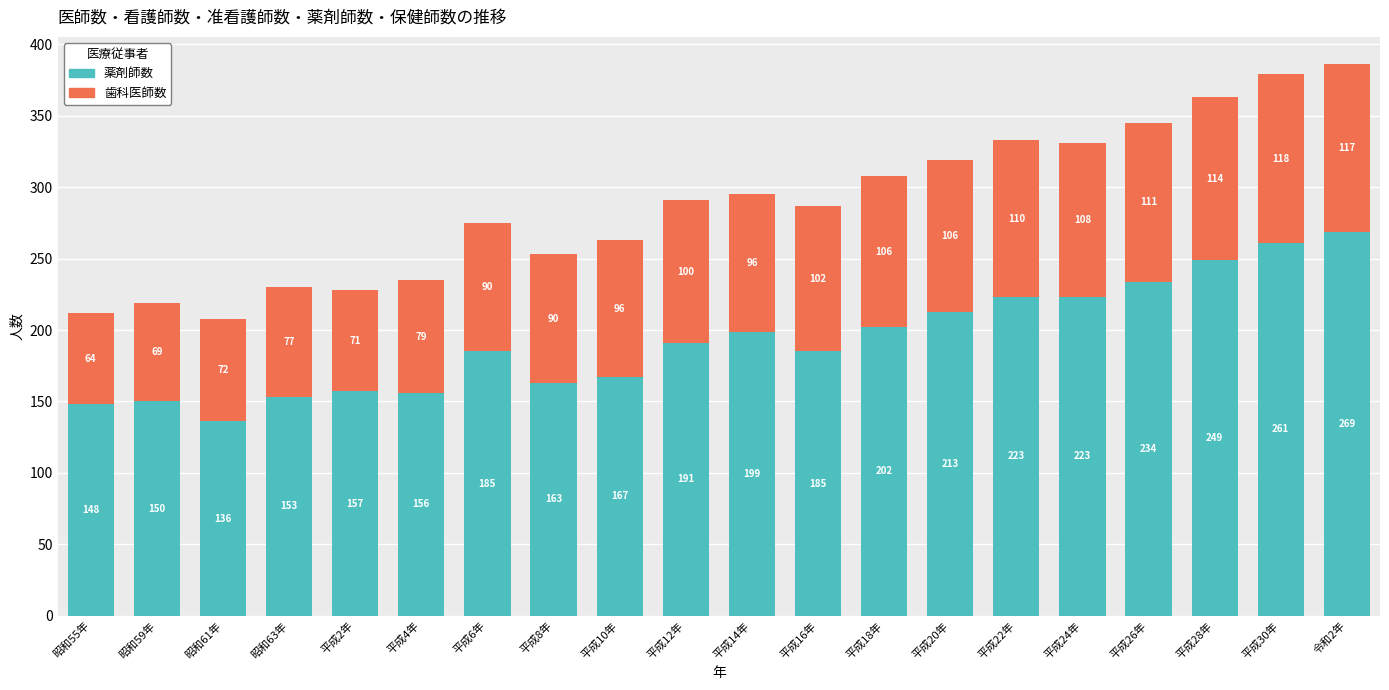

At which category is the sum across all series the highest?

令和2年